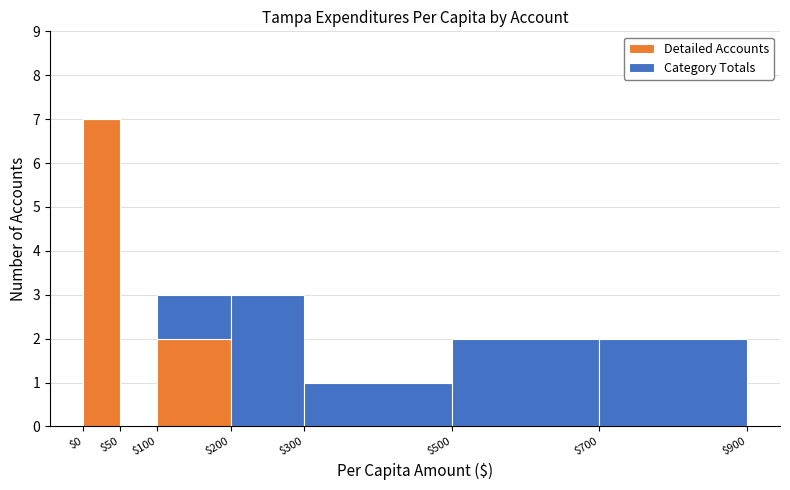

What is the total height of the stacked bar covering $100 to $200 on the x-axis? The values are not printed on the chart, so give them approximately, as read against the axis.

3